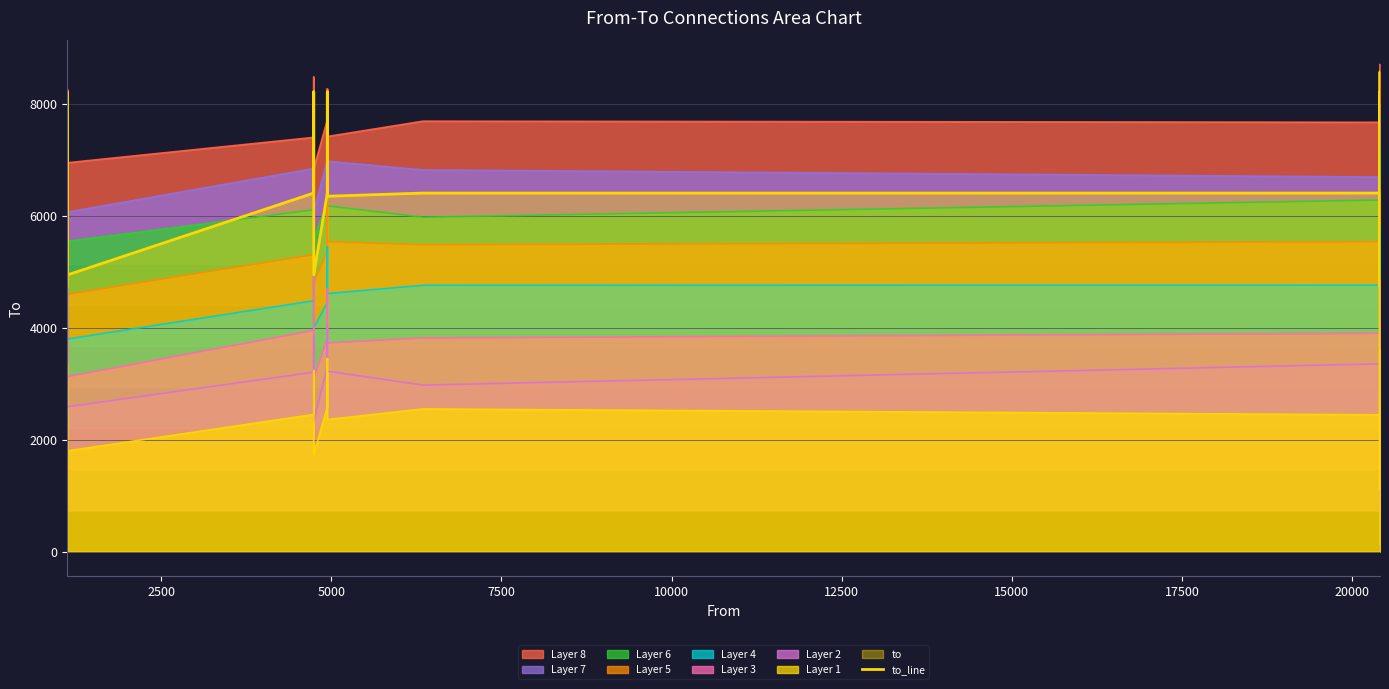

What is the average value?

6195